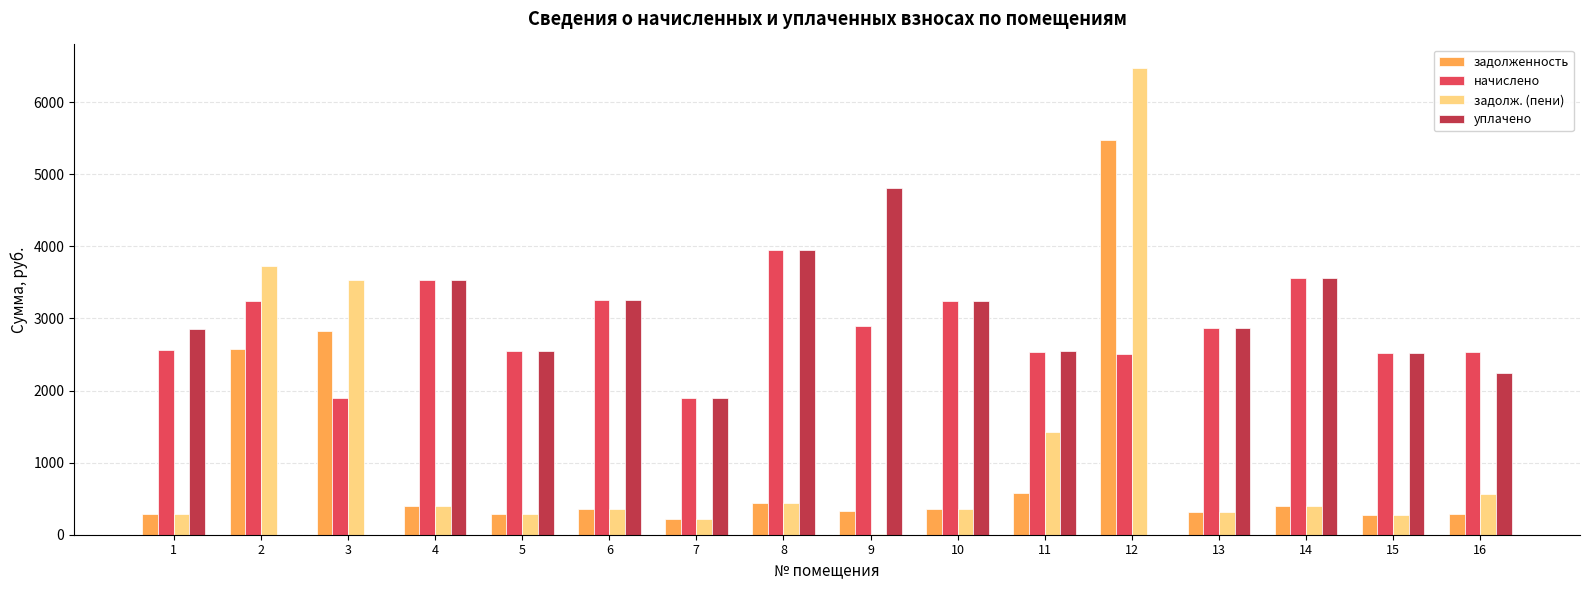

Which series has the largest total across all categories?

начислено